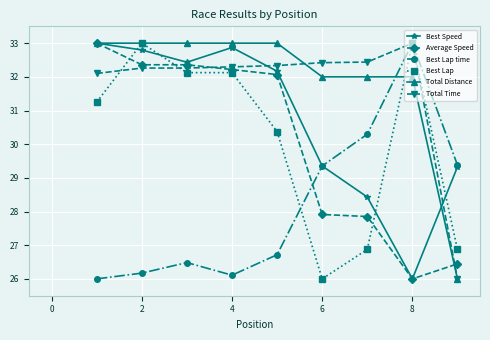

What is the highest value of the Best Lap time series?

33.0